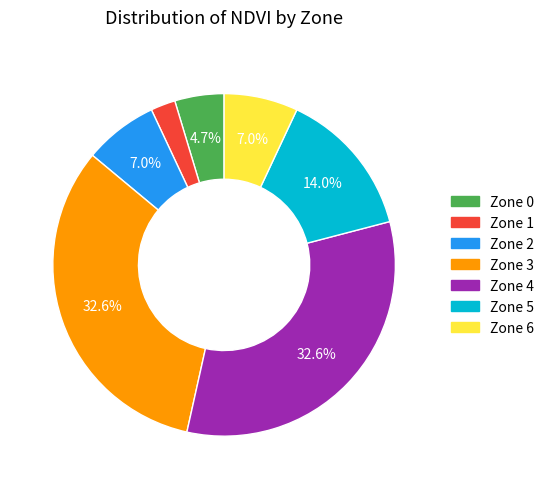

Count the number of slices in the pie.

7